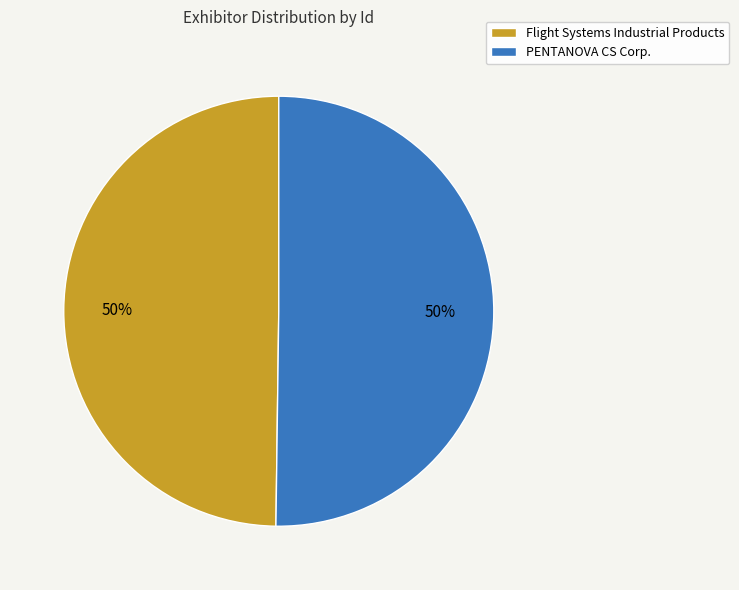

Is it true that PENTANOVA CS Corp. is 50% of the pie?

True